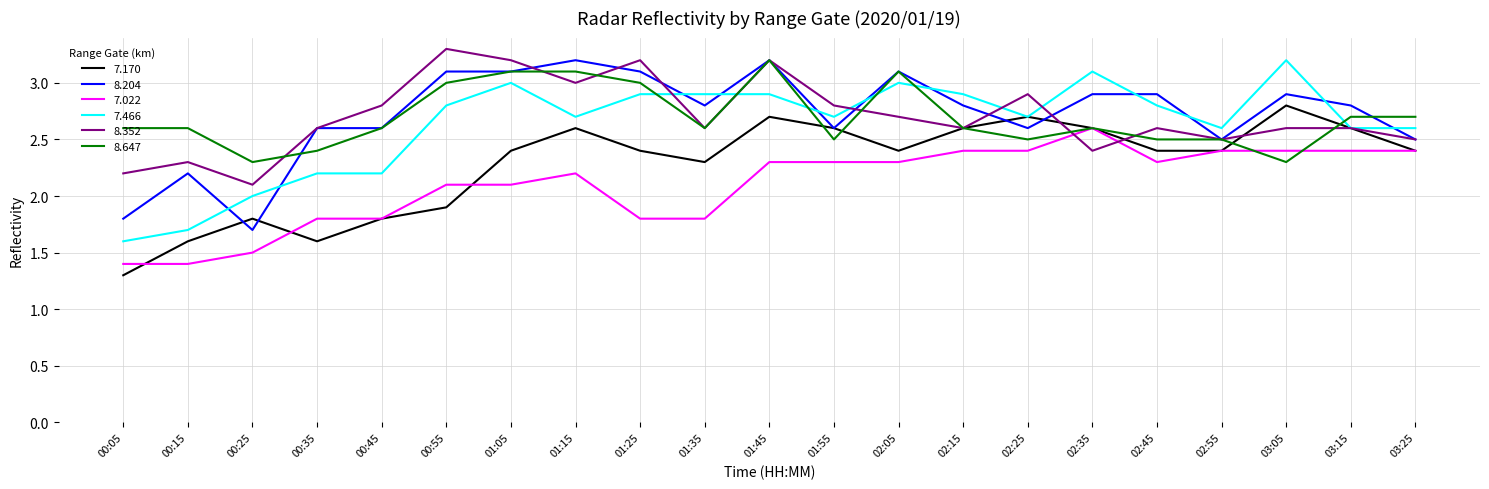

At how many categories does at least one series exceed 1?

21